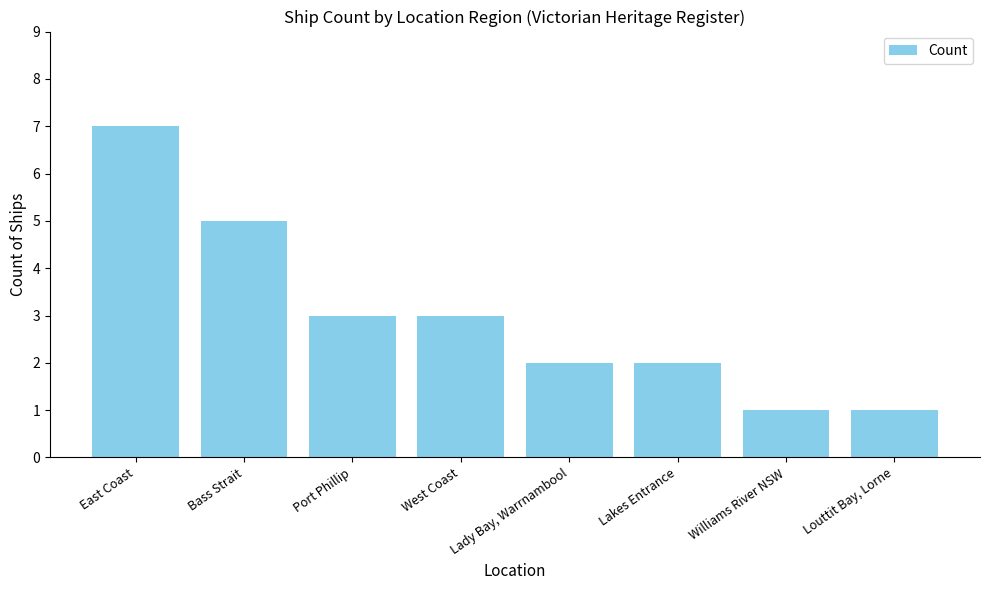

What position from the left is Williams River NSW?

7